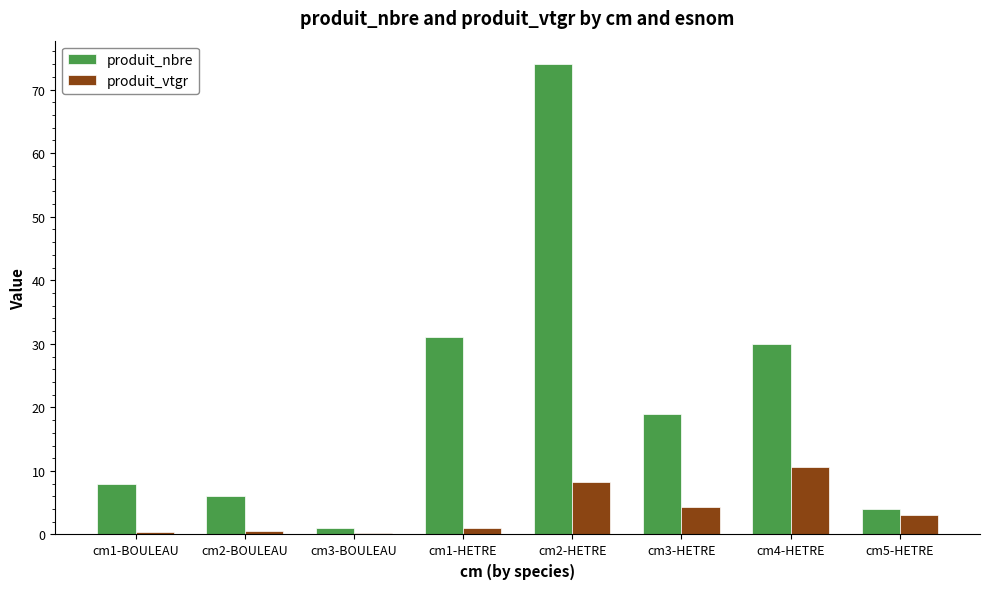

What are all the series names shown in the legend?

produit_nbre, produit_vtgr